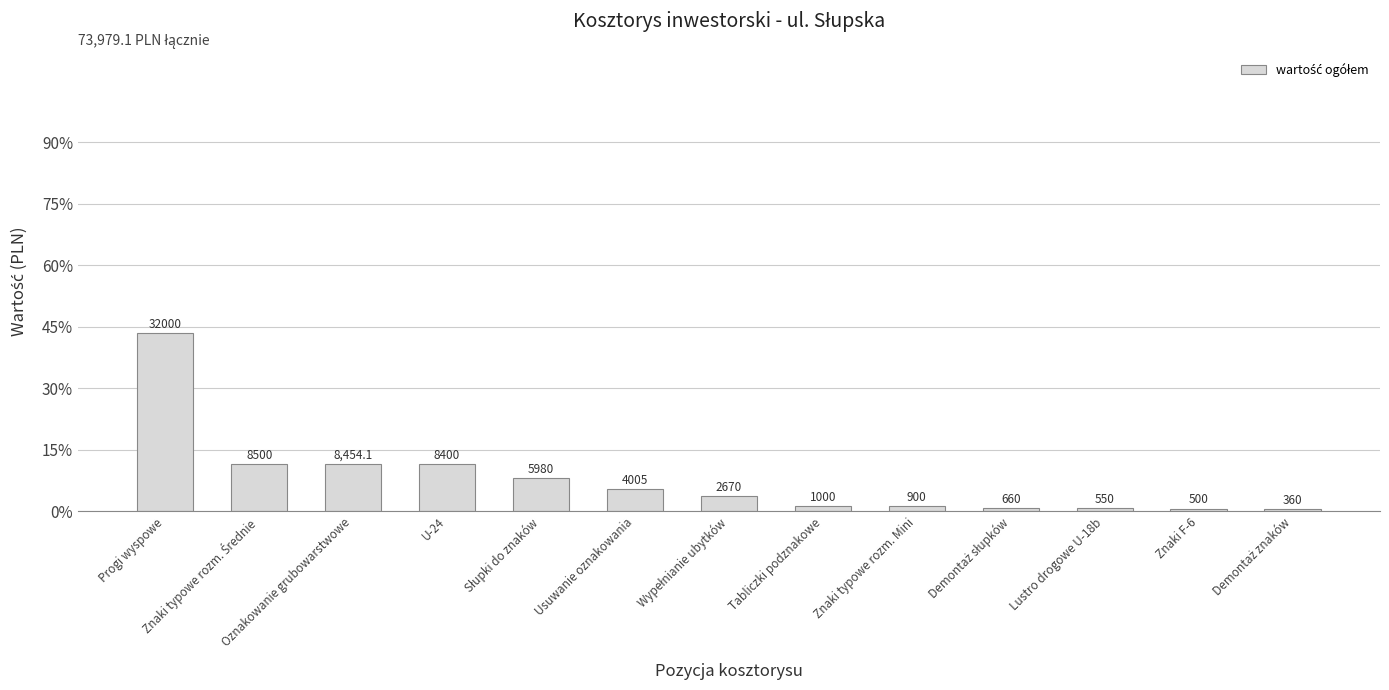

What is the approximate value at Lustro drogowe U-18b?

550.0